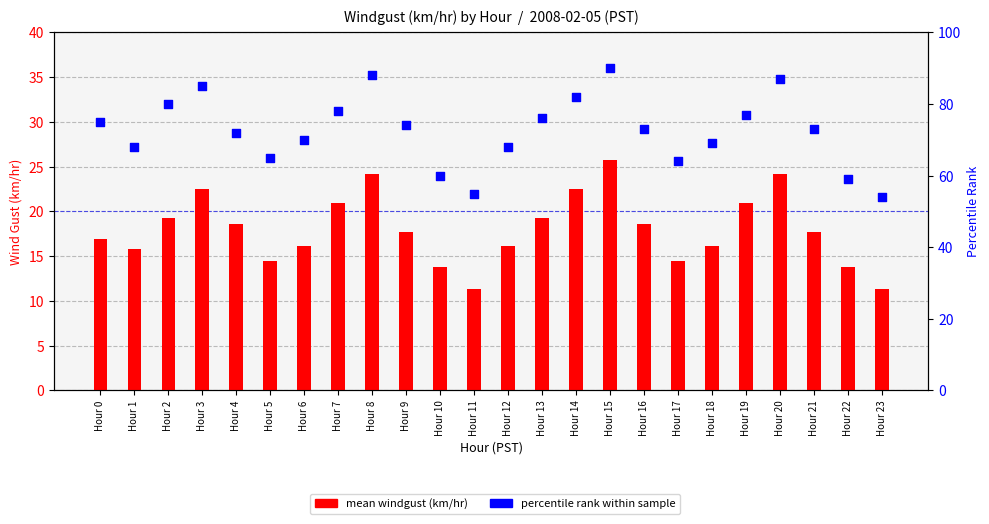

Which series has the largest total across all categories?

percentile rank within sample